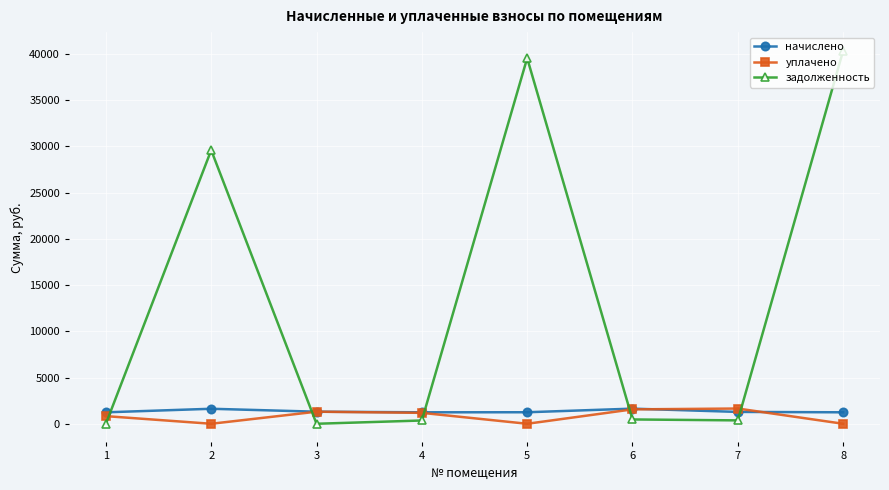

What is the difference between the second highest and second lowest values in the начислено series?

381.9